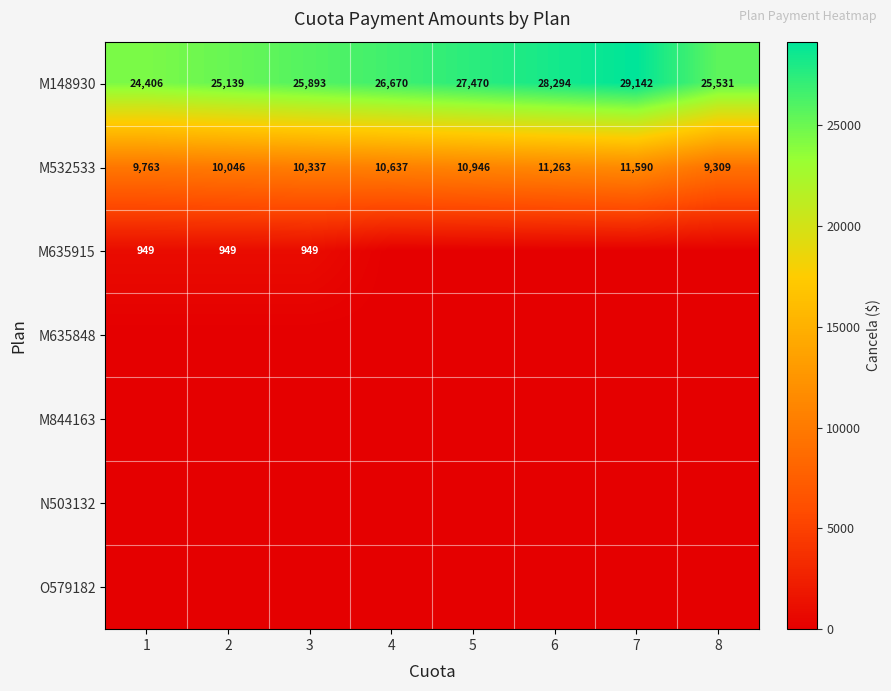

The value of M532533 at 8 is 9309. True or false?

True